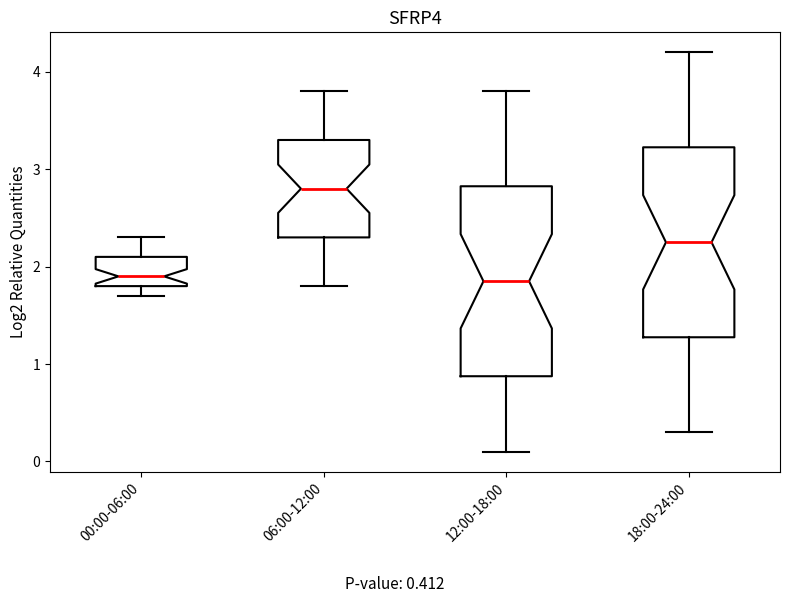

Where is the upper edge of the box for 12:00-18:00 on the y-axis? The values are not printed on the chart, so give them approximately, as read against the axis.

2.8